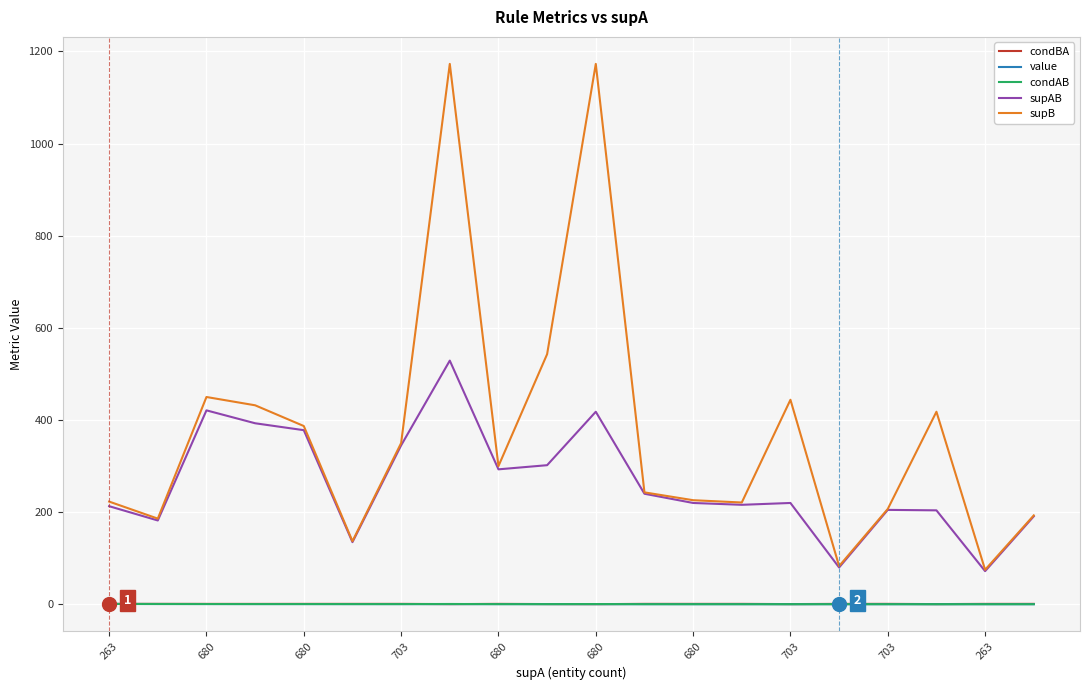

What is the sum of all supAB values?

5257.0